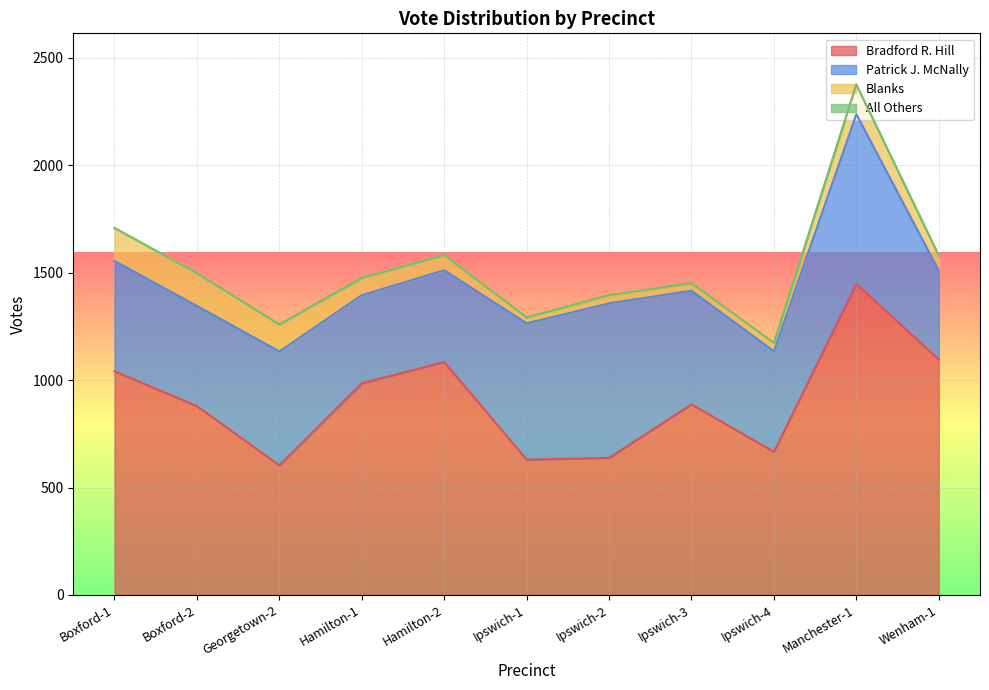

What is the approximate value of Patrick J. McNally at Ipswich-4, to the nearest 5?

470